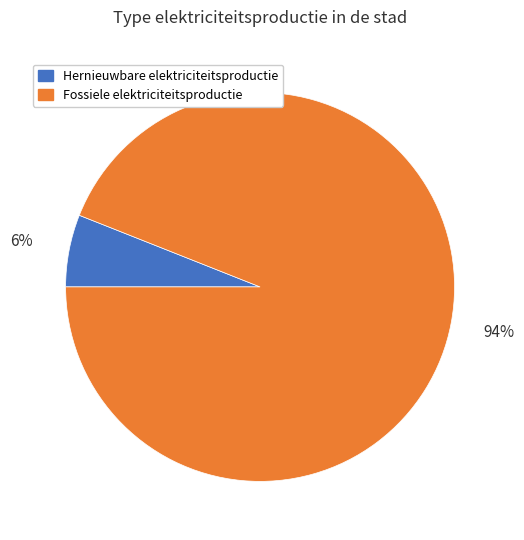

Is the sum of Hernieuwbare elektriciteitsproductie and Fossiele elektriciteitsproductie greater than half?

Yes